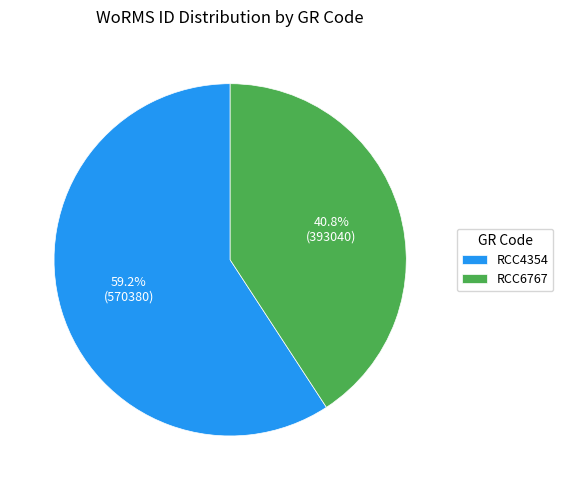

To the nearest percent, what is the difference between the largest and smallest slice percentages?

18%